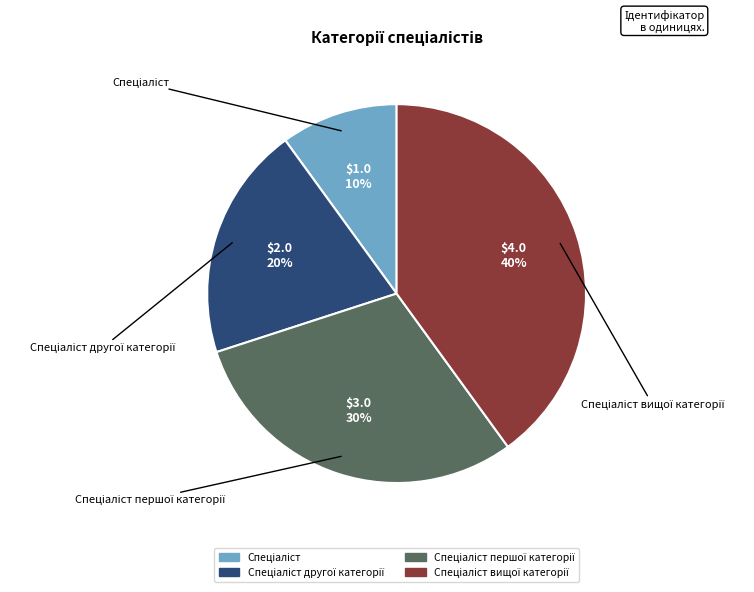

To the nearest percent, what is the difference between the largest and smallest slice percentages?

30%